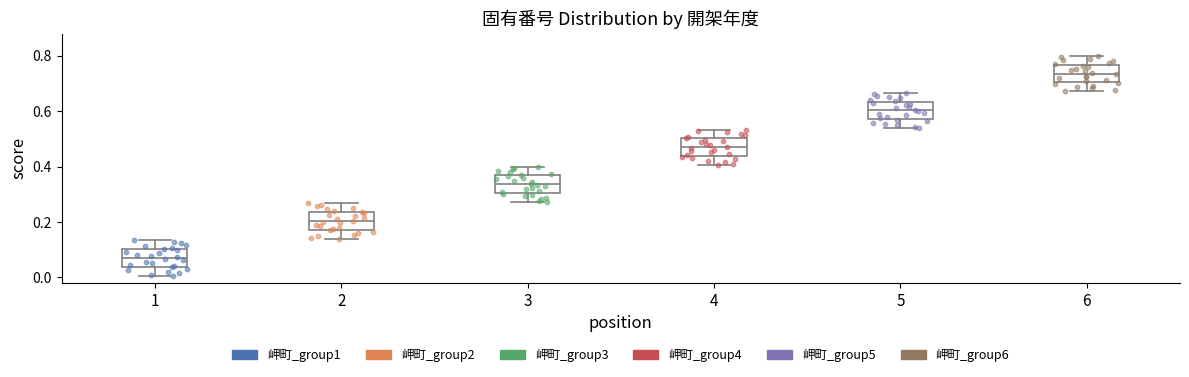

Which box has the lowest median line?

1